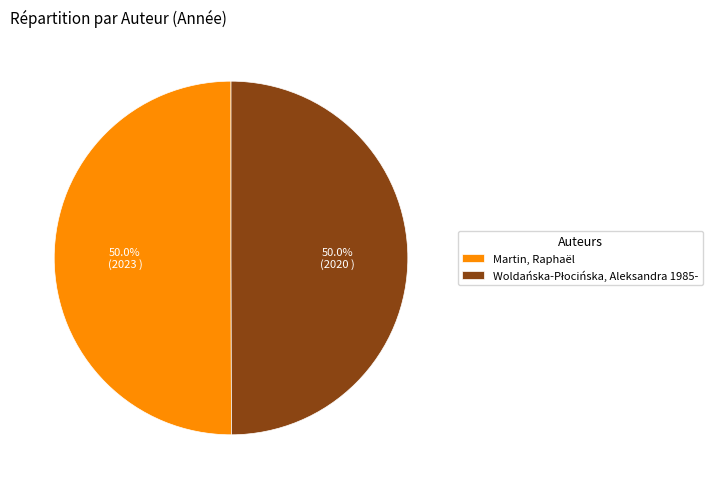

How much of the chart is everything except Martin, Raphaël?

50.0%